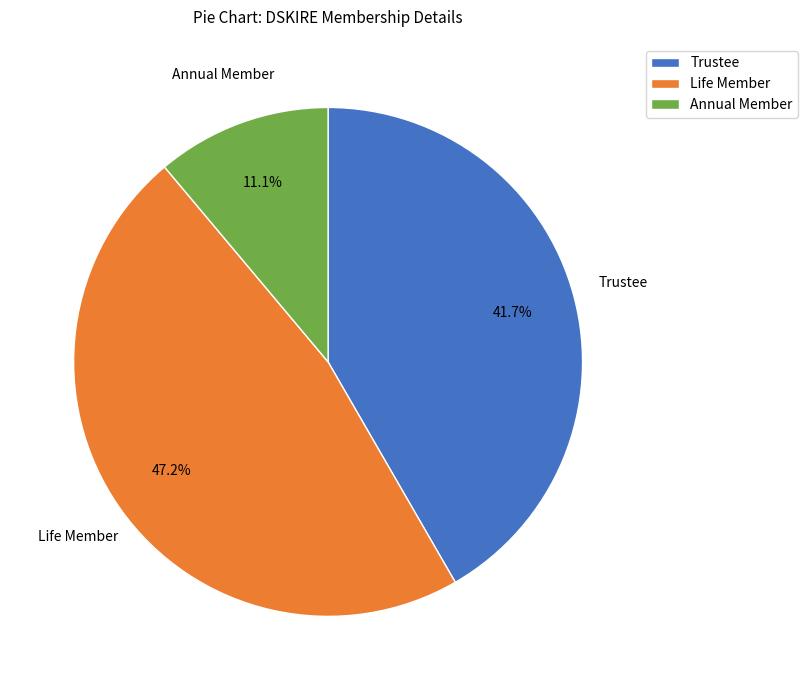

To the nearest percent, what is the average slice percentage?

33%